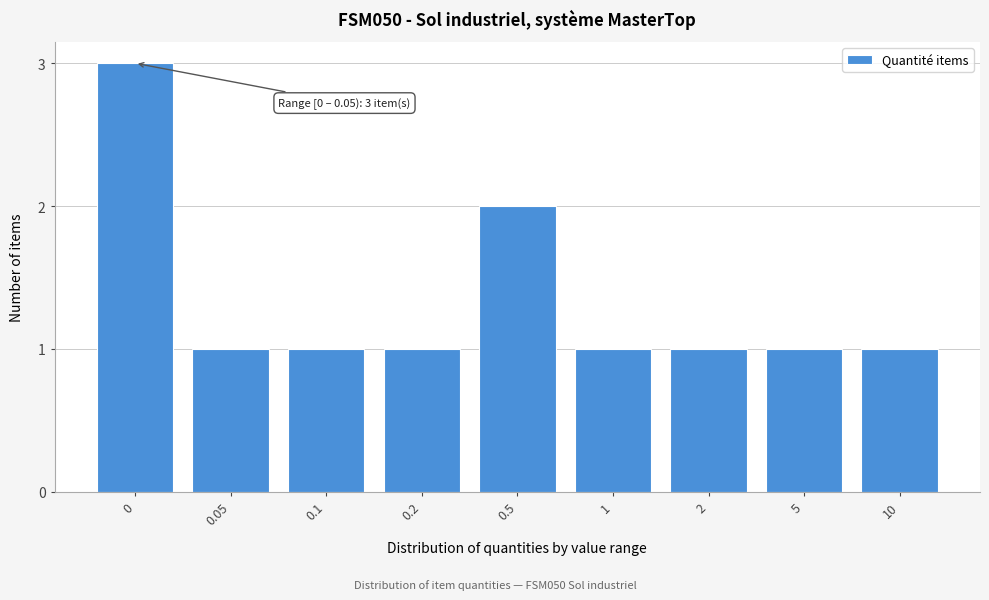

Reading left to right, list all the values displayed in this chart.

0=3	0.05=1	0.1=1	0.2=1	0.5=2	1=1	2=1	5=1	10=1